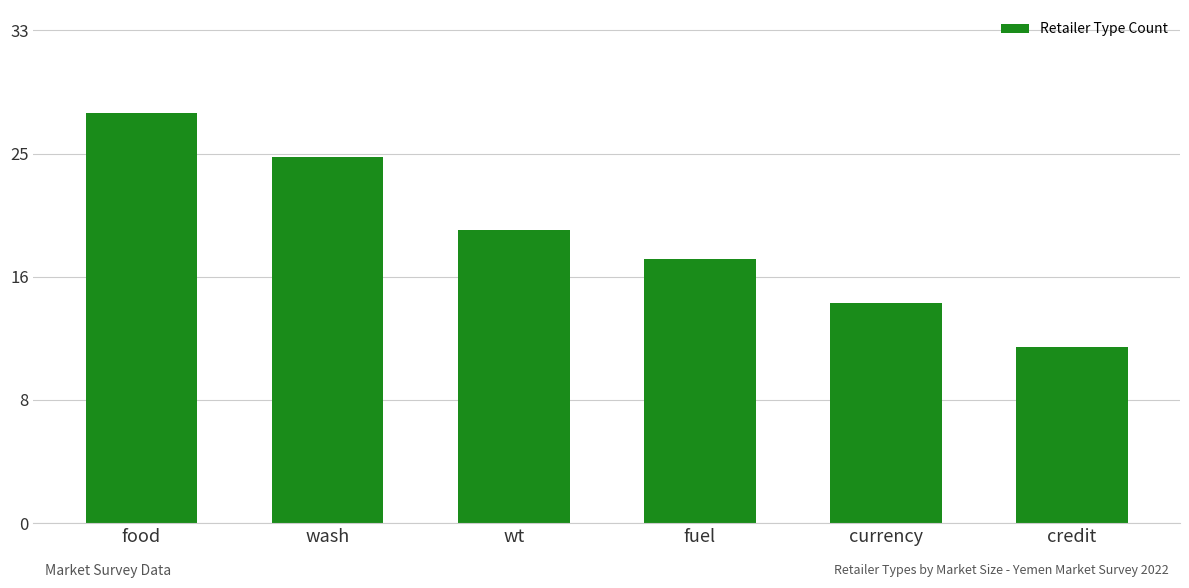

Reading right to left, extract all data points from this chart.

12	15	18	20	25	28